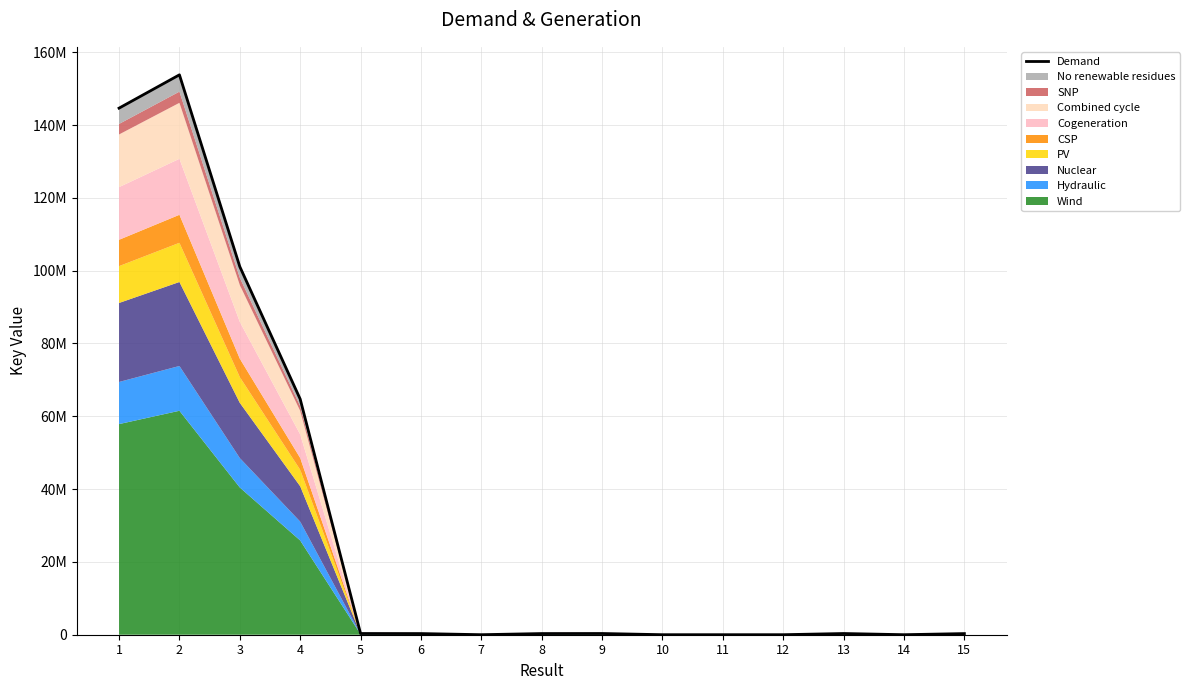

What is the ratio of the value at 13 to the value at 7?

50.6